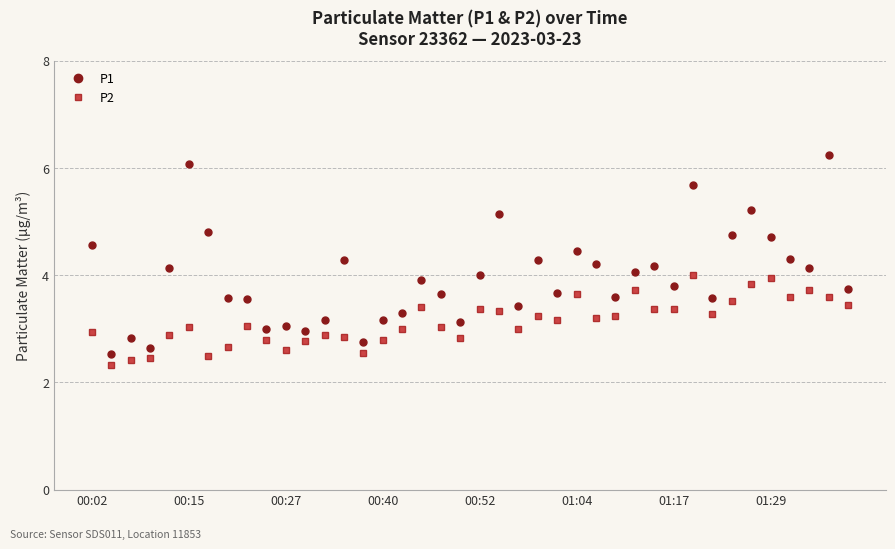

What is the difference between the second highest and second lowest values in the P2 series?

1.5